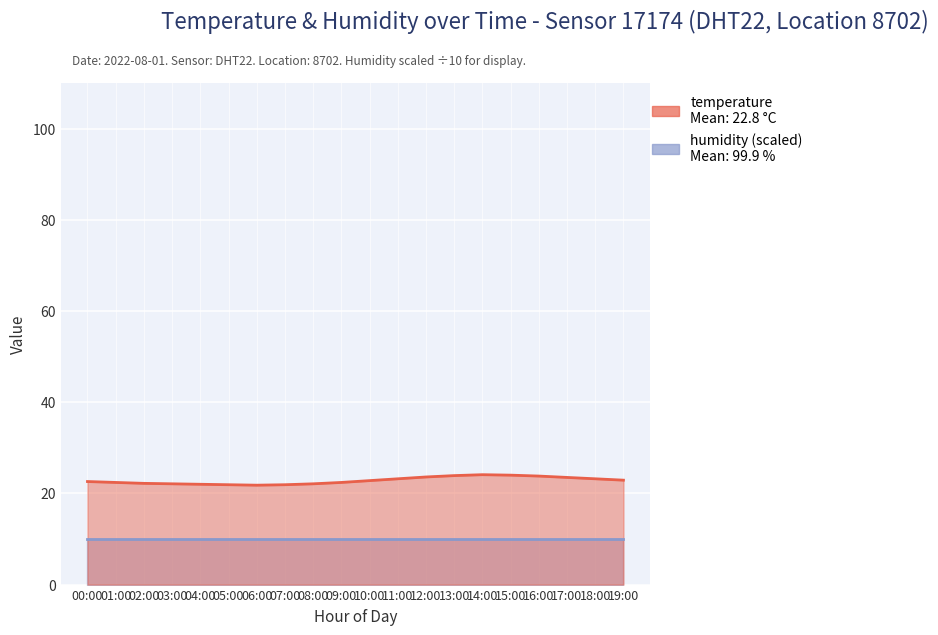

Is it true that the value at 03:00 is 15.1?

False